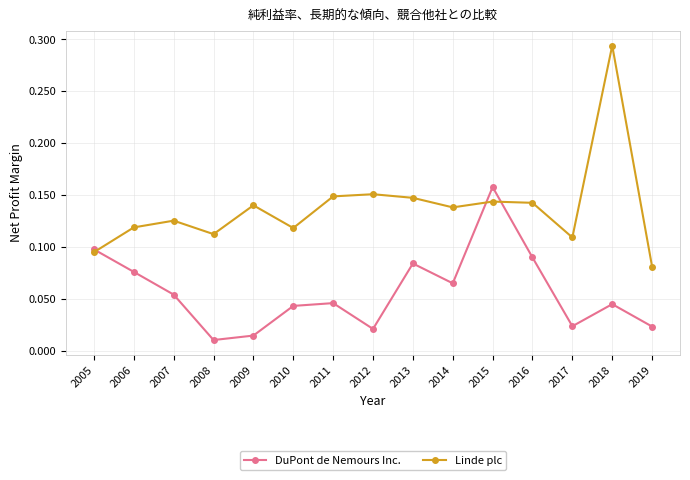

In DuPont de Nemours Inc., how many points are higher than both neighbors (excluding endpoints)?

4